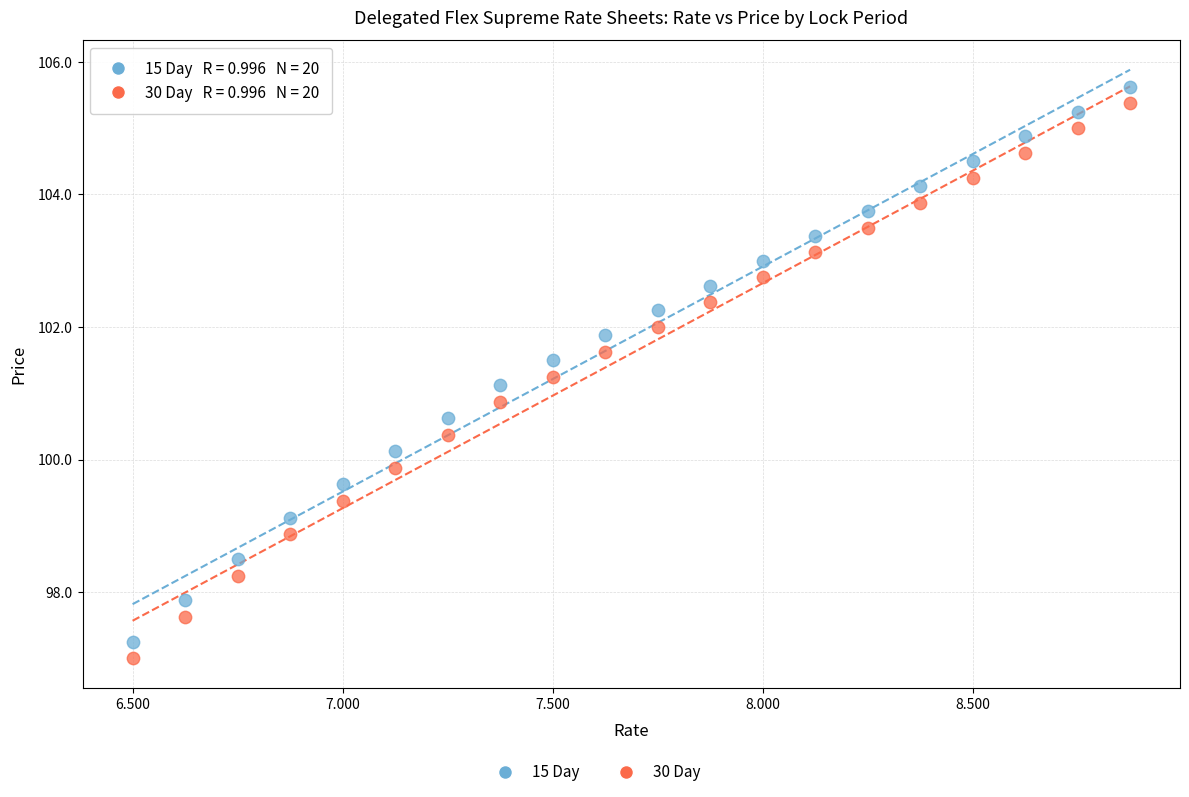

Which series reaches the maximum Y coordinate?

15 Day